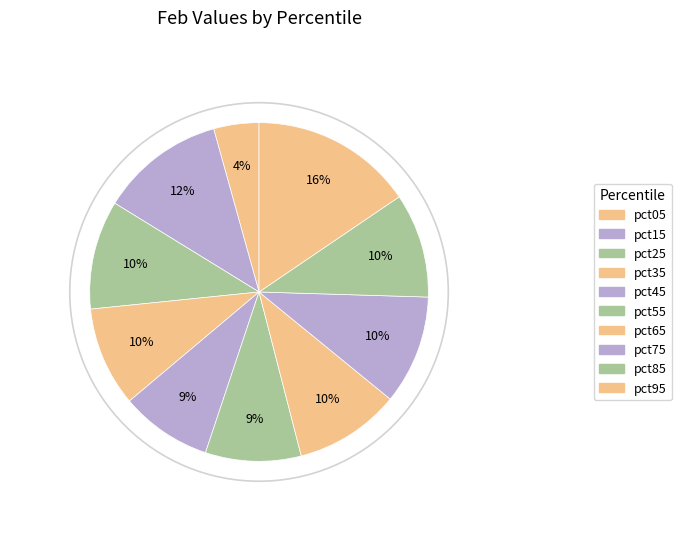

What is the change in value from pct55 to pct95?

+0.6